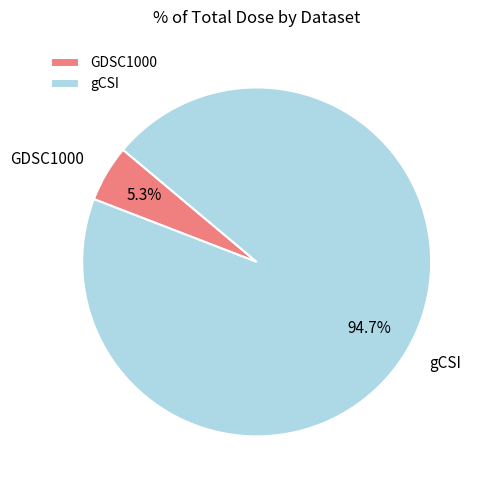

To the nearest percent, what is the average slice percentage?

50%